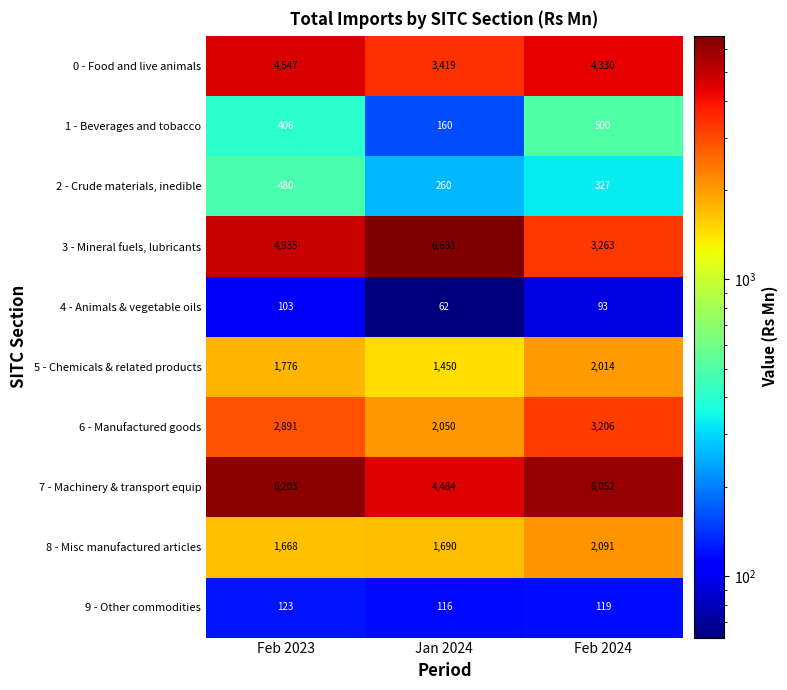

Reading right to left, what are all the values shown in this chart?

0 - Food and live animals: 4330	3419	4547
1 - Beverages and tobacco: 500	160	406
2 - Crude materials, inedible: 327	260	480
3 - Mineral fuels, lubricants: 3263	6631	4935
4 - Animals & vegetable oils: 93	62	103
5 - Chemicals & related products: 2014	1450	1776
6 - Manufactured goods: 3206	2050	2891
7 - Machinery & transport equip: 6052	4484	6203
8 - Misc manufactured articles: 2091	1690	1668
9 - Other commodities: 119	116	123